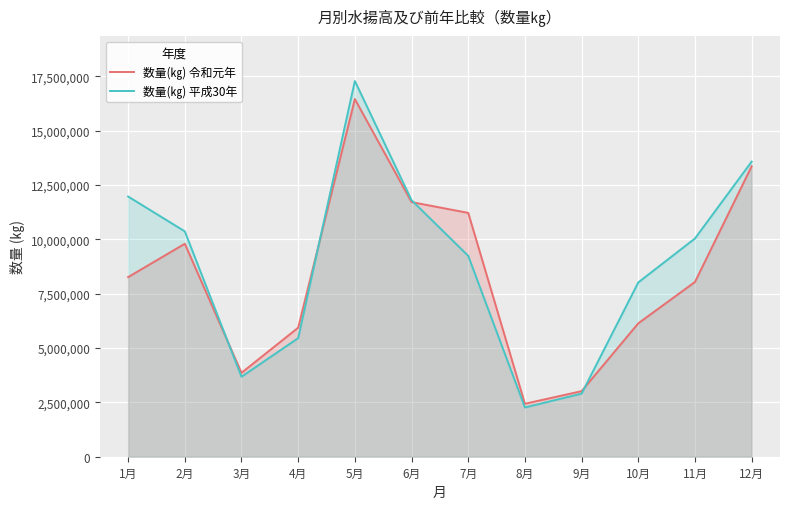

Which has a higher value, 12月 or 10月?

12月